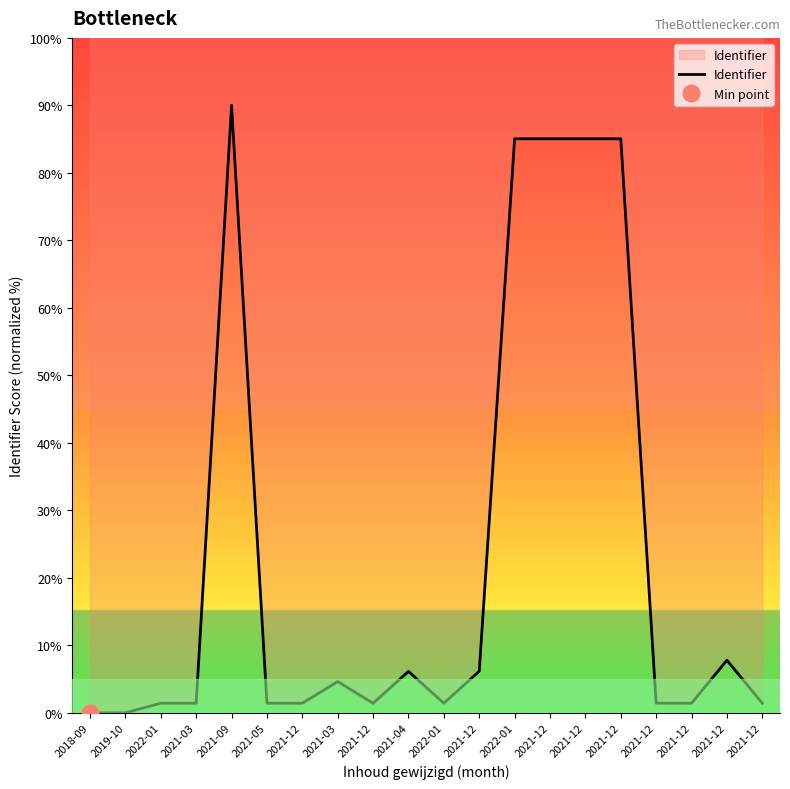

What is the sum of the values at 2021-12 and 2021-12?

86.5